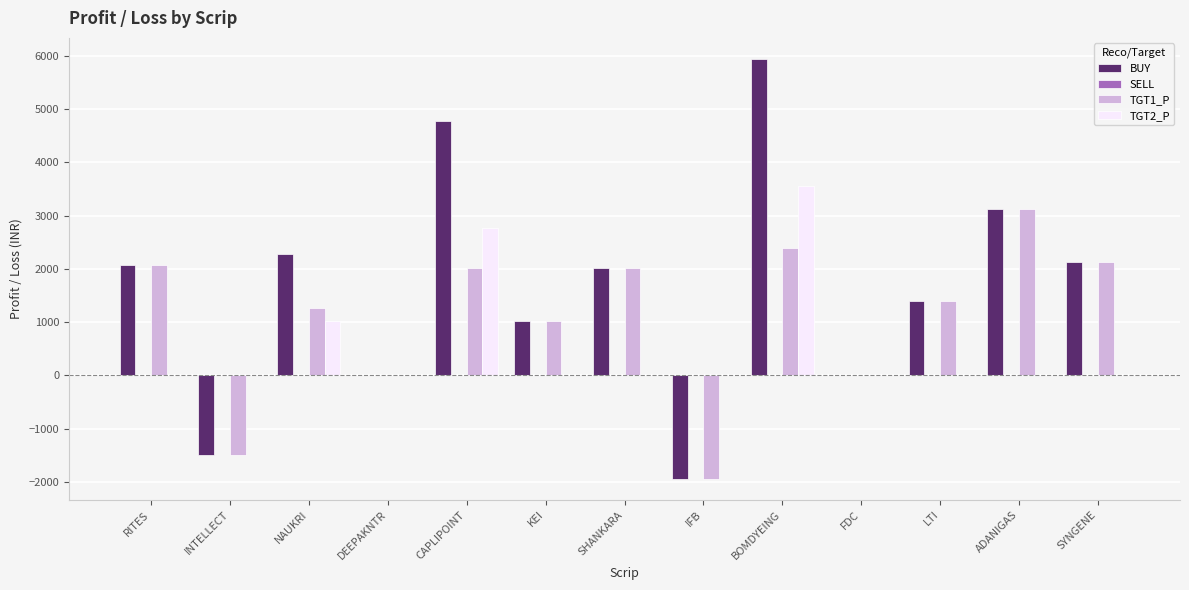

The value of TGT1_P at DEEPAKNTR is 2698.6. True or false?

False